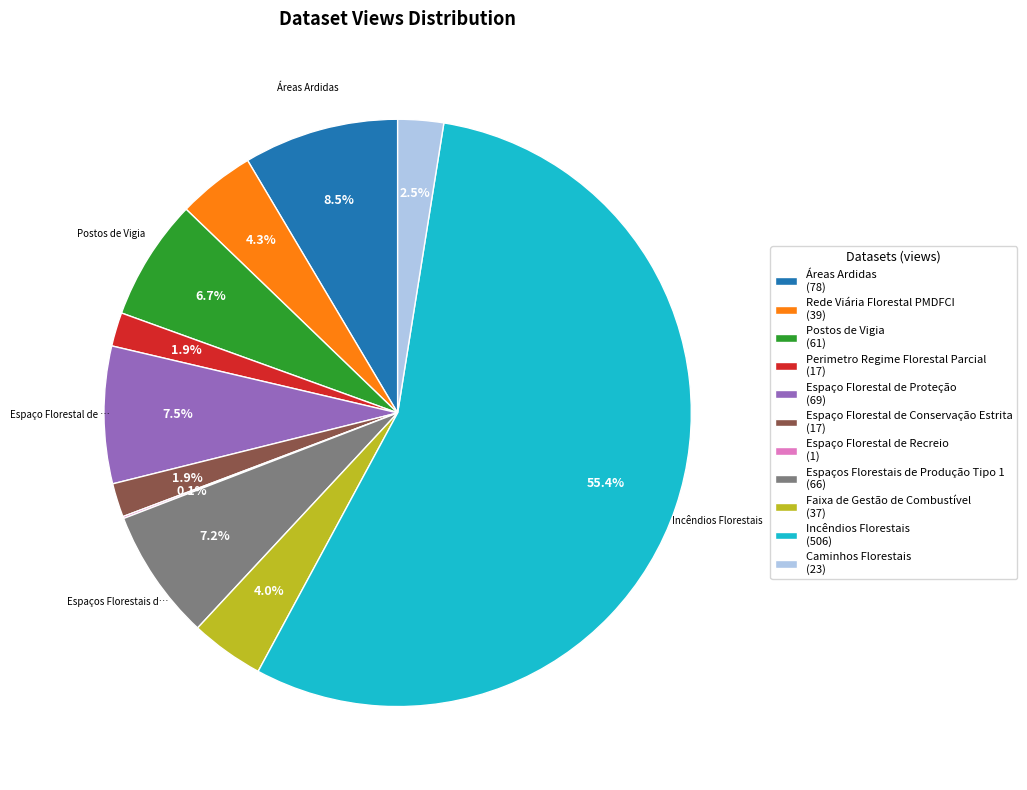

What percentage is the Rede Viária Florestal PMDFCI slice, to the nearest percent?

4%